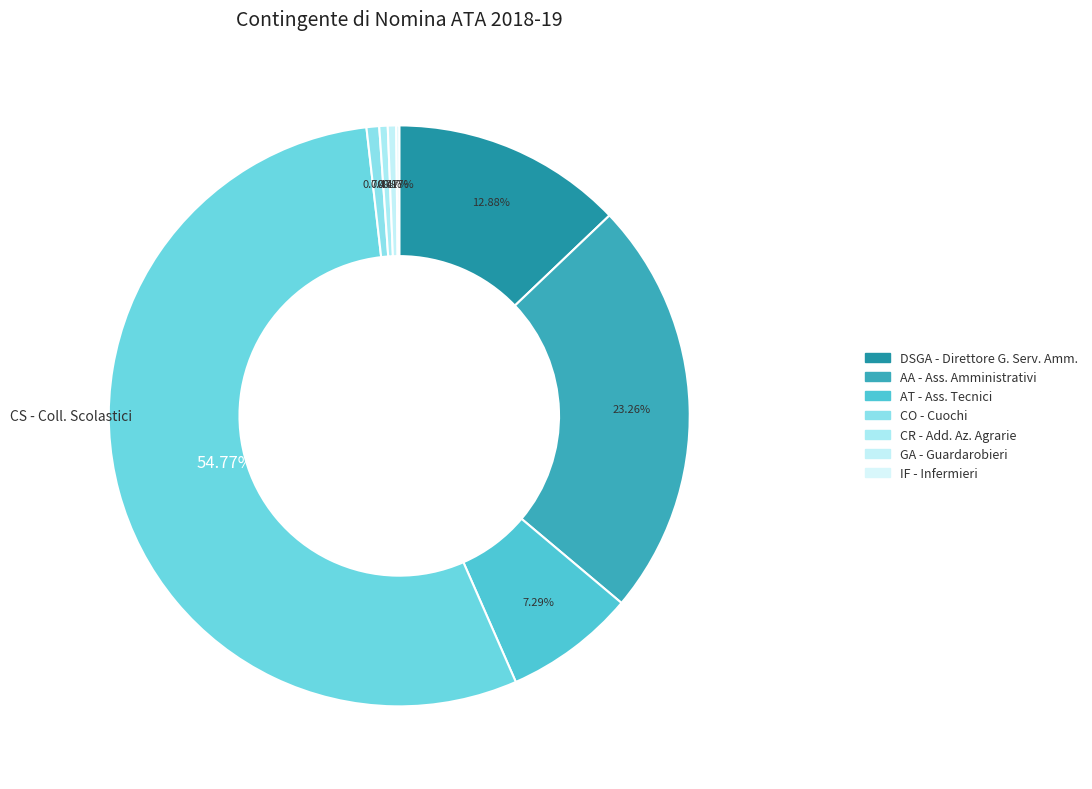

How many segments does this pie chart have?

8